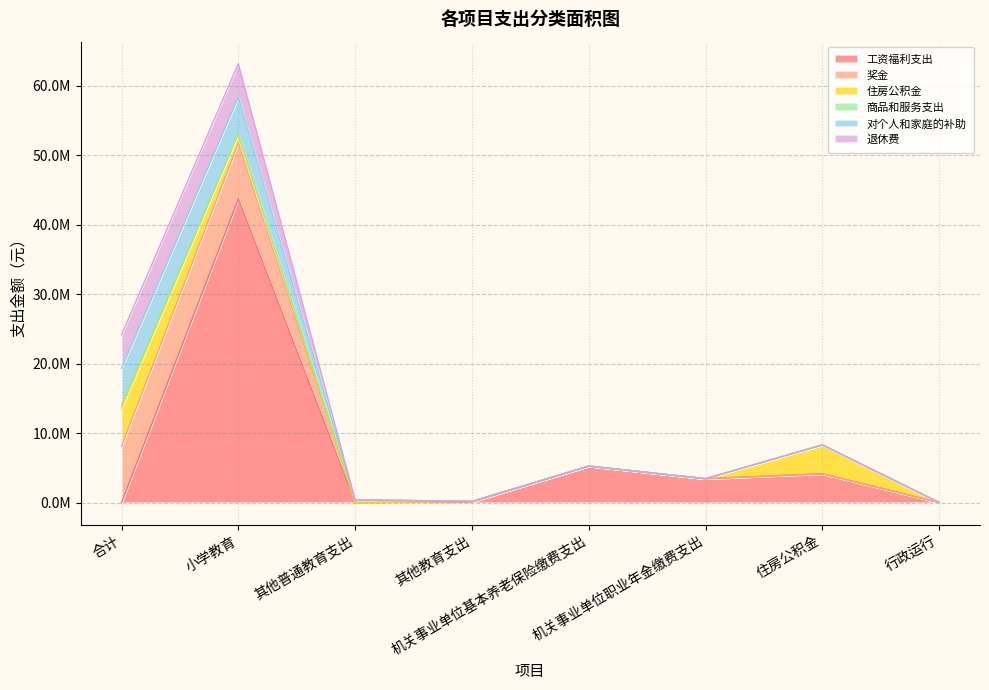

What position from the right is 住房公积金?

2